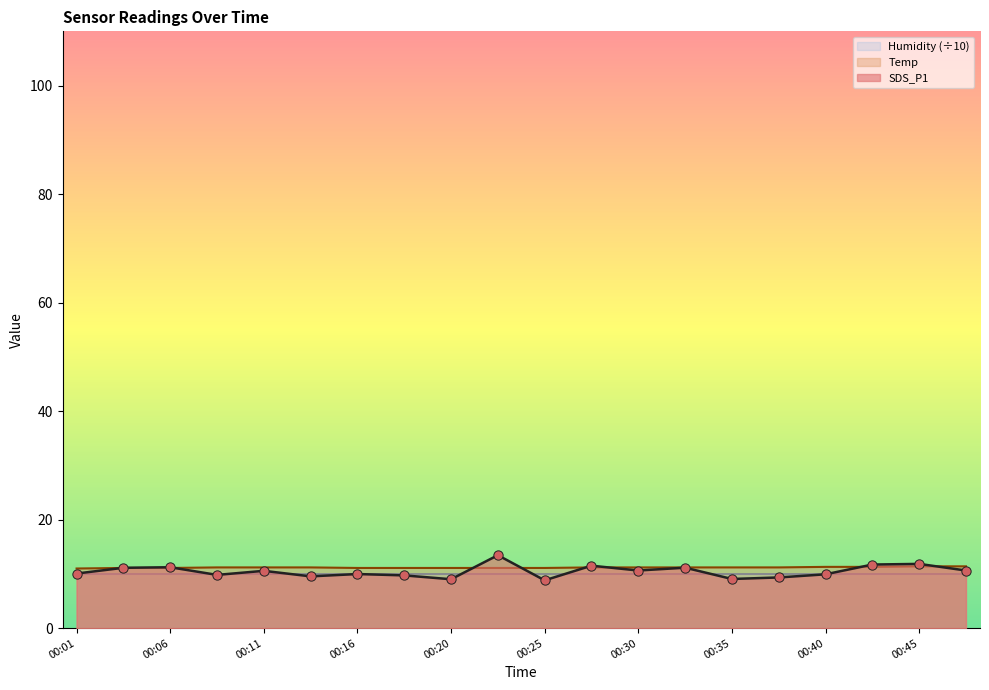

At which category is the sum across all series the highest?

00:23